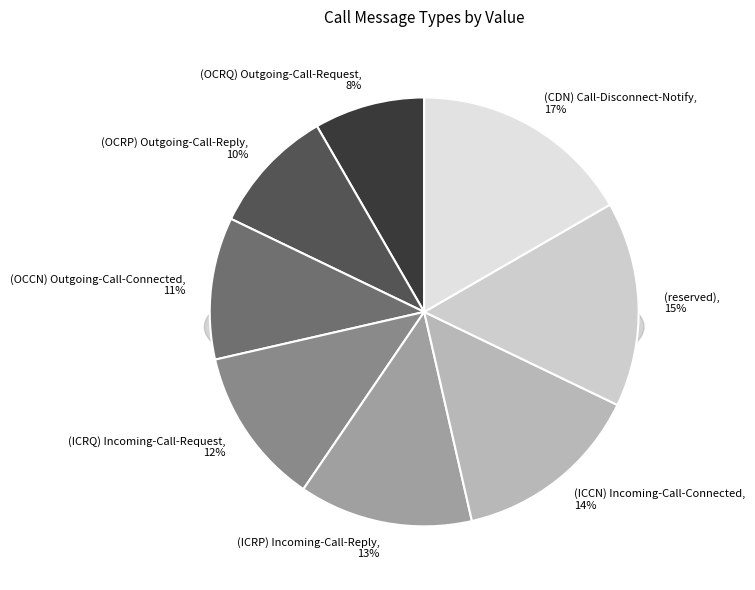

How many slices are in this pie chart?

8